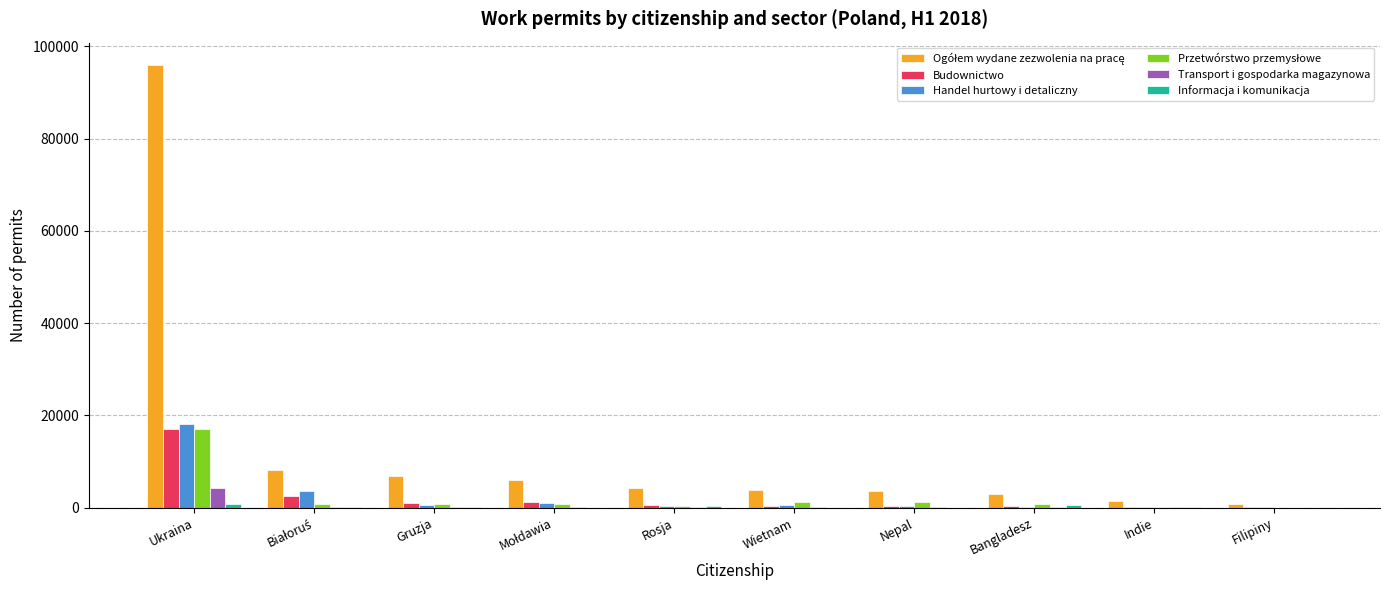

At which category is the sum across all series the highest?

Ukraina